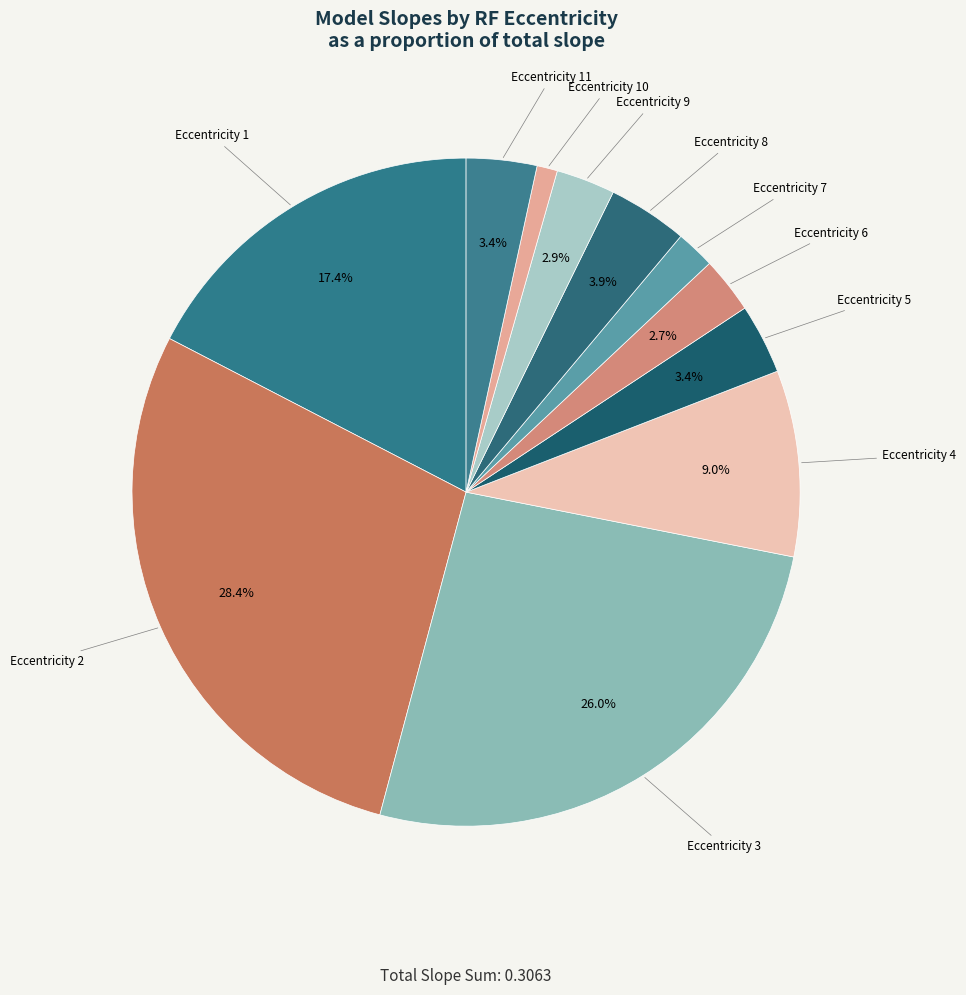

Is there a majority slice in this chart?

No